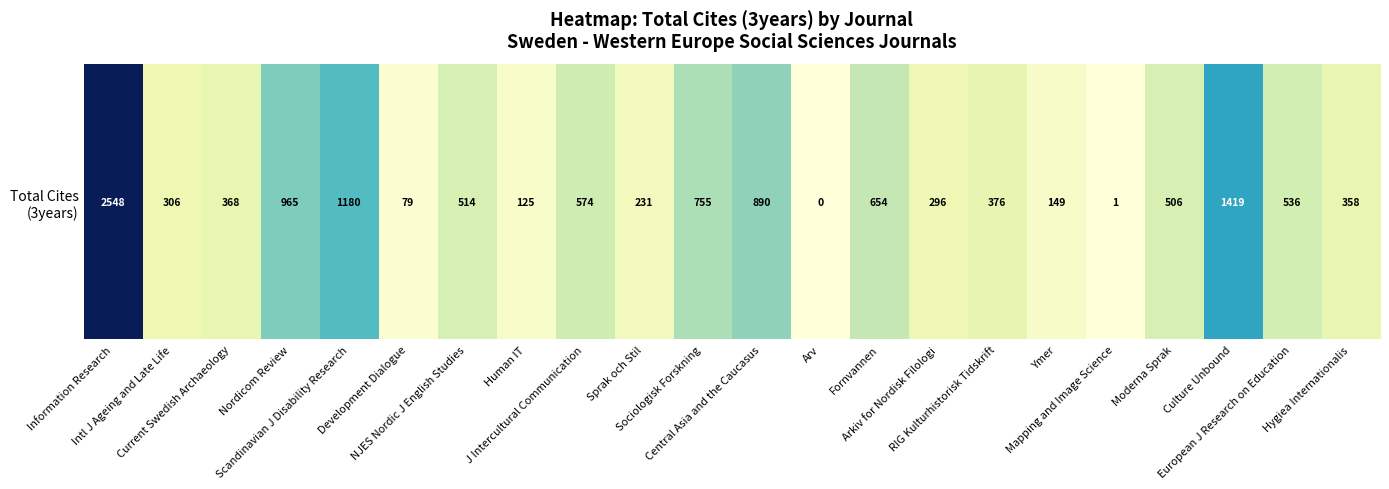

How many positive values are there?

21